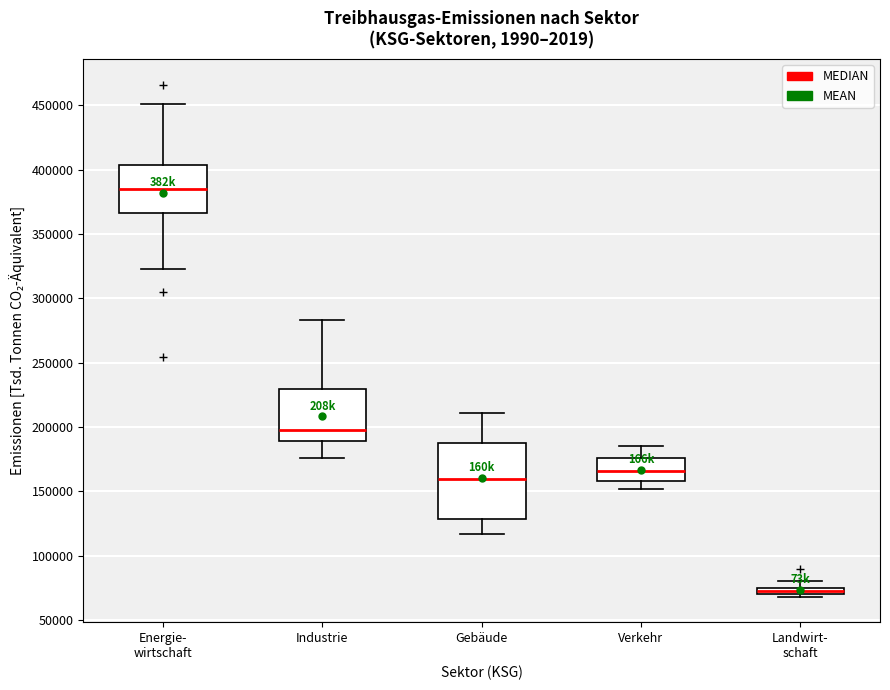

Where does the lower whisker of the box for Verkehr end on the y-axis? The values are not printed on the chart, so give them approximately, as read against the axis.

150000